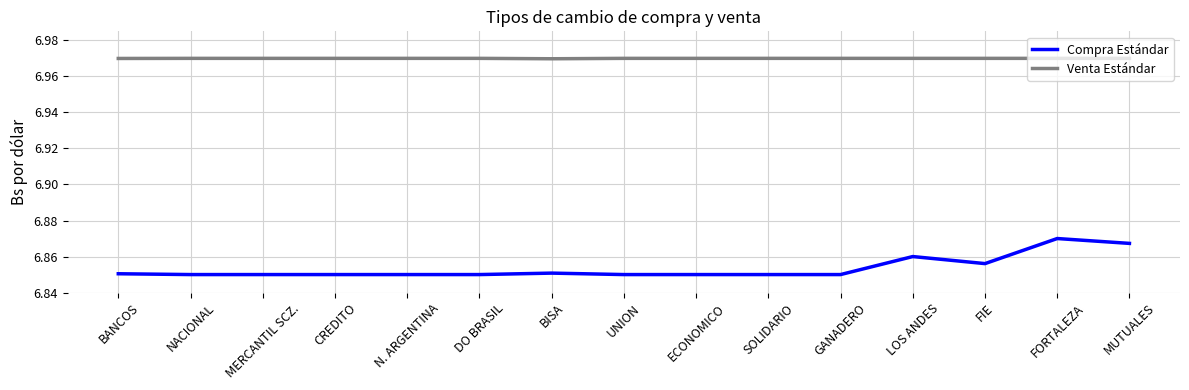

Is the value of Venta Estándar at NACIONAL greater than the value of Compra Estándar at BISA?

Yes